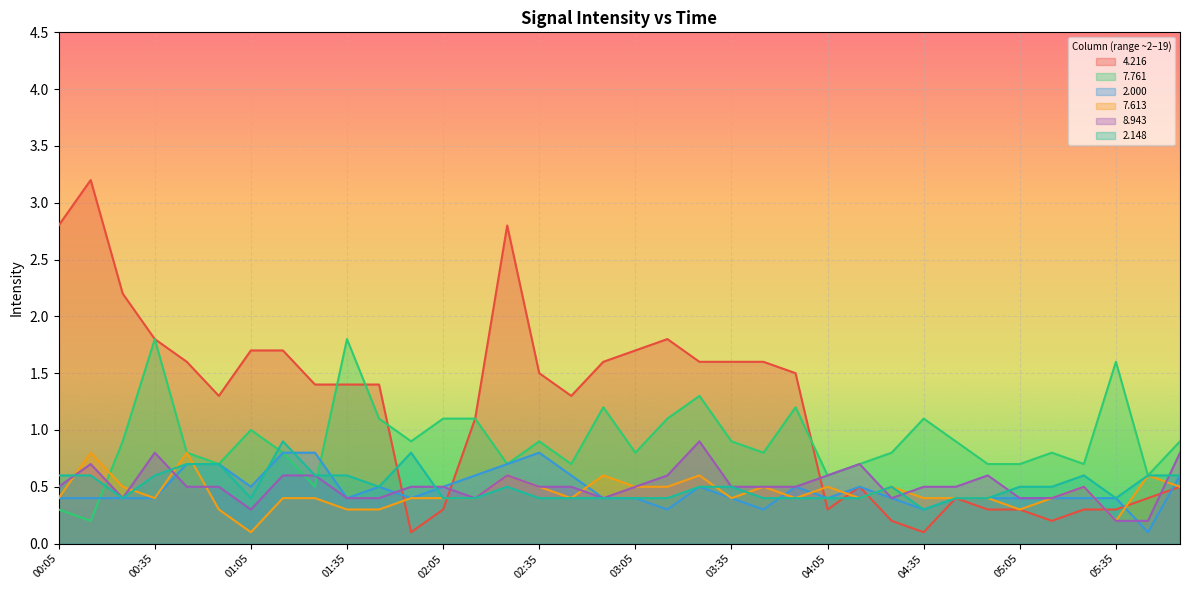

Which series has the widest spread of values?

4.216